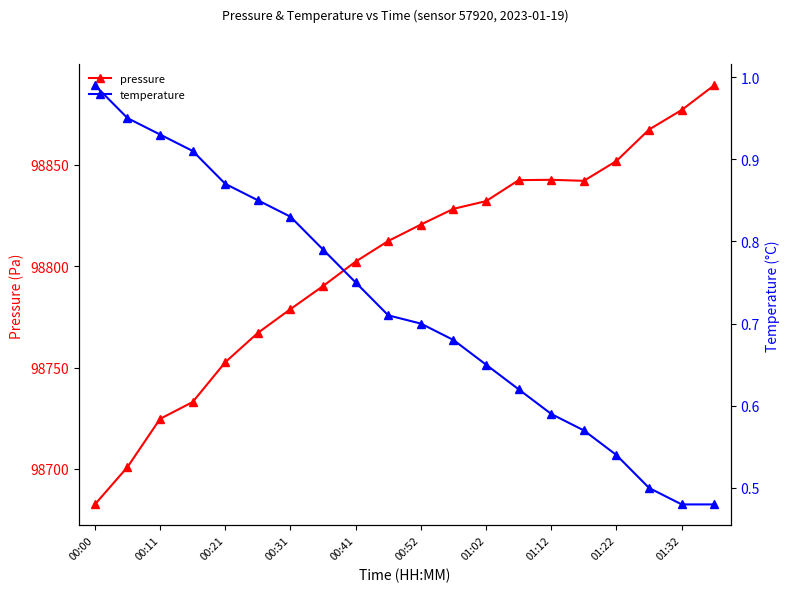

True or false: temperature and pressure cross at least once.

False